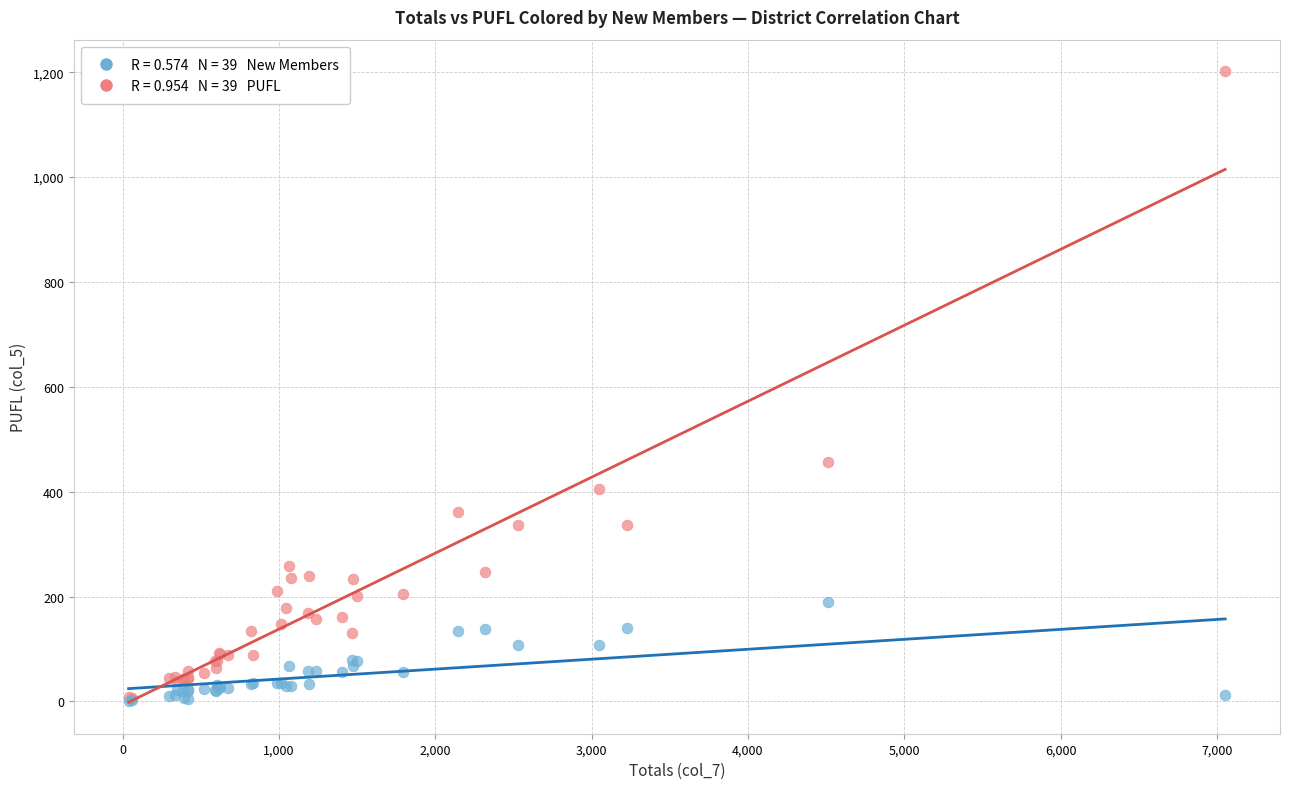

Across all series, what Y value is closest to 601?

456